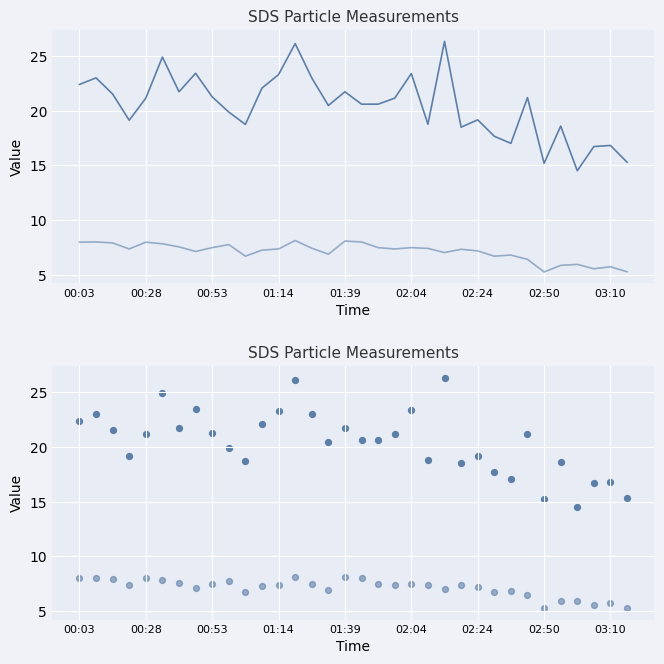

Is the value of SDS_P1 at 01:39 greater than the value of SDS_P2 at 02:24?

Yes